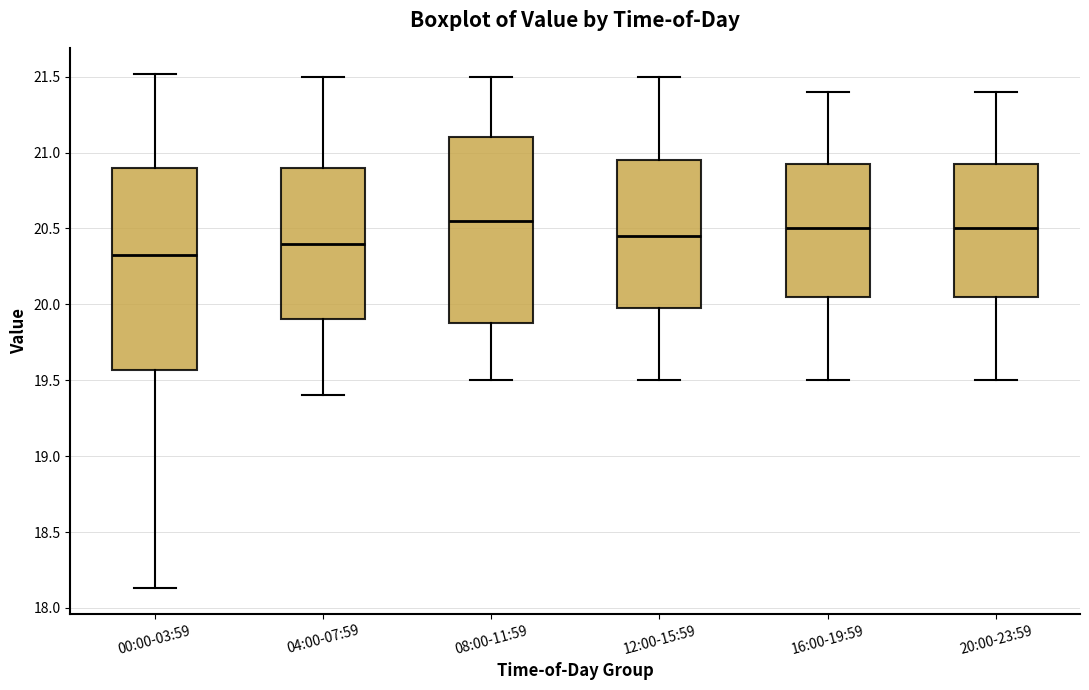

Reading left to right, read every box against the y-axis: the position of its median line, the range the box covers, and the ends of its whiskers. The values are not printed on the chart, so give them approximately, as read against the axis.

00:00-03:59: median 20.35, box 19.55 to 20.90, whiskers 18.15 to 21.50
04:00-07:59: median 20.40, box 19.90 to 20.90, whiskers 19.40 to 21.50
08:00-11:59: median 20.55, box 19.90 to 21.10, whiskers 19.50 to 21.50
12:00-15:59: median 20.45, box 20.00 to 20.95, whiskers 19.50 to 21.50
16:00-19:59: median 20.50, box 20.05 to 20.95, whiskers 19.50 to 21.40
20:00-23:59: median 20.50, box 20.05 to 20.95, whiskers 19.50 to 21.40